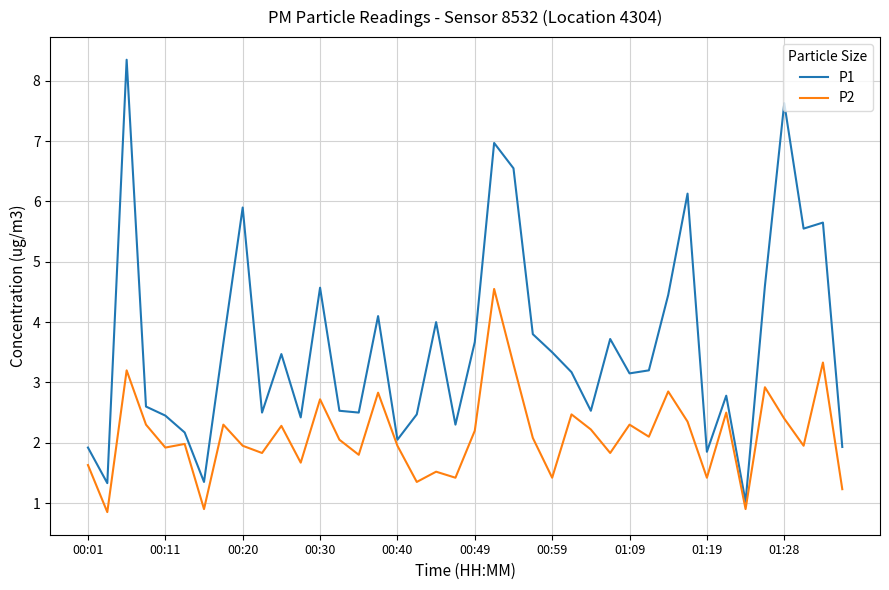

Which series has the largest total across all categories?

P1